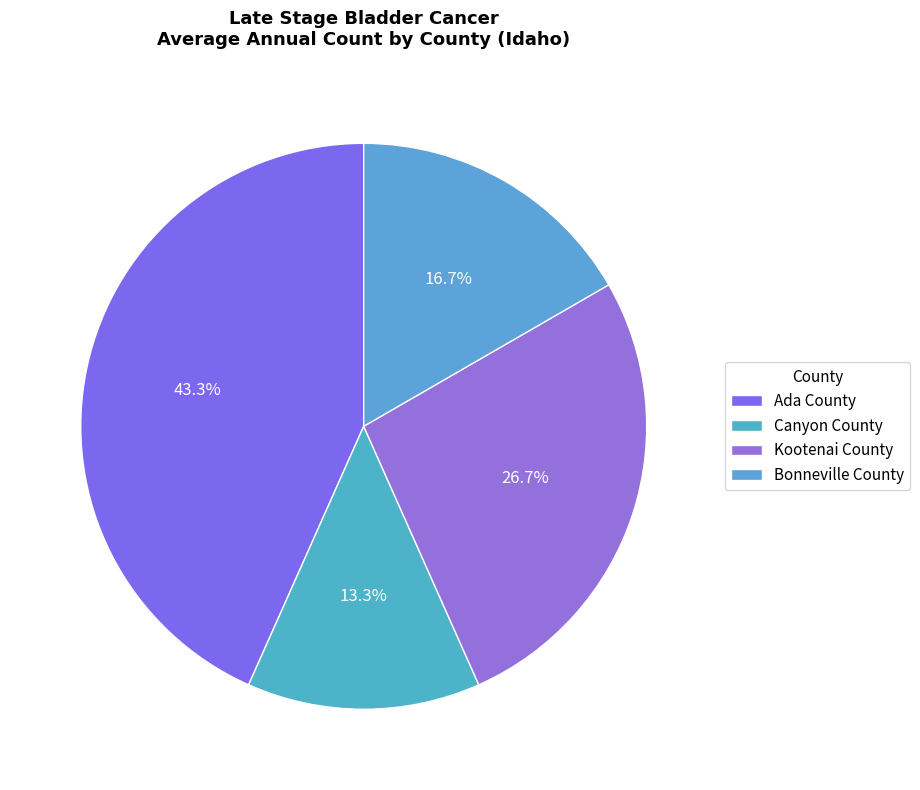

Which category has the smallest portion of the pie?

Canyon County